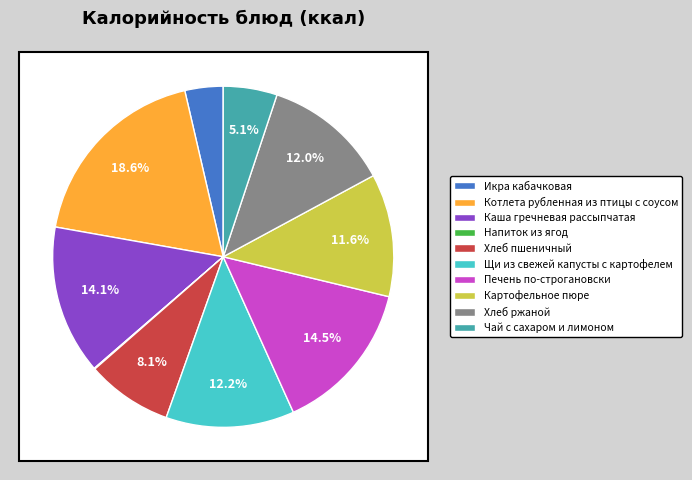

To the nearest percent, what percentage of the pie is Каша гречневая рассыпчатая?

14%